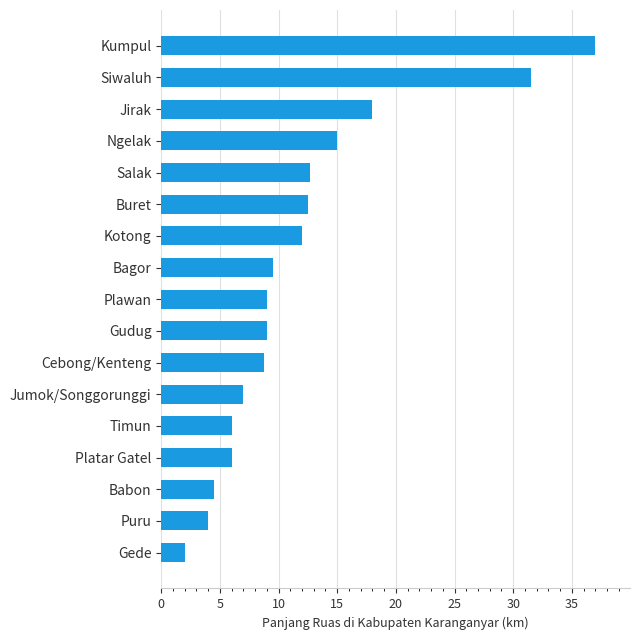

Reading bottom to top, what are all the values shown in this chart?

Gede=2.0	Puru=4.0	Babon=4.5	Platar Gatel=6.0	Timun=6.0	Jumok/Songgorunggi=7.0	Cebong/Kenteng=8.8	Gudug=9.0	Plawan=9.0	Bagor=9.5	Kotong=12.0	Buret=12.5	Salak=12.7	Ngelak=15.0	Jirak=18.0	Siwaluh=31.5	Kumpul=37.0